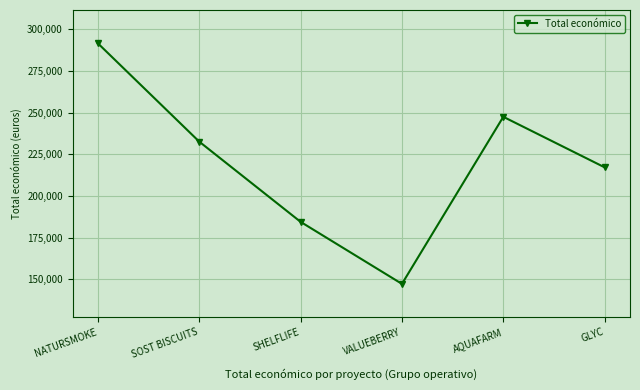

Is it true that the value at AQUAFARM is 146629?

False